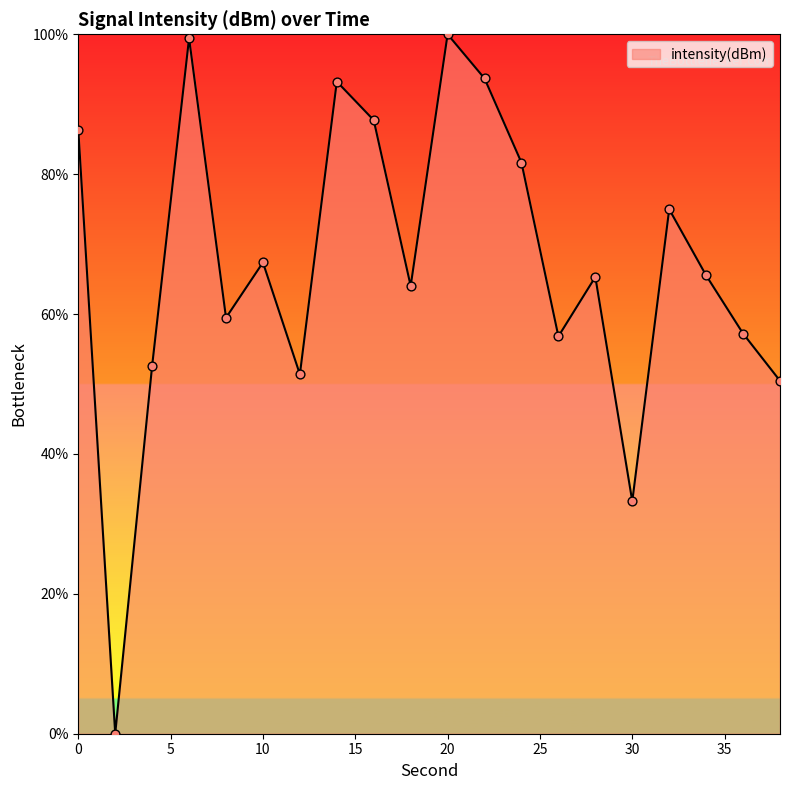

What is the maximum value shown in the chart?

100.0